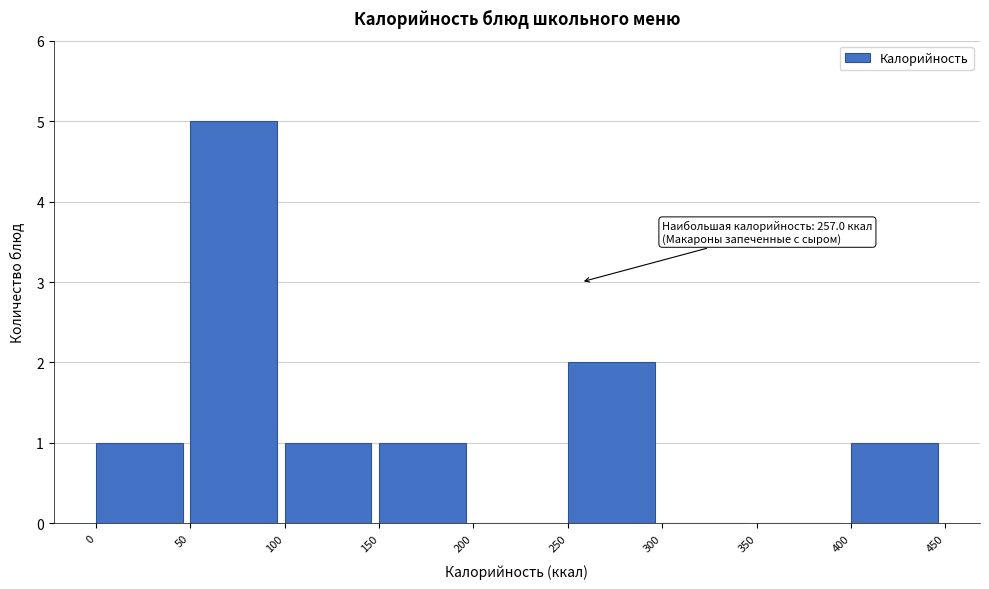

Which range on the x-axis has the tallest bar?

50 to 100